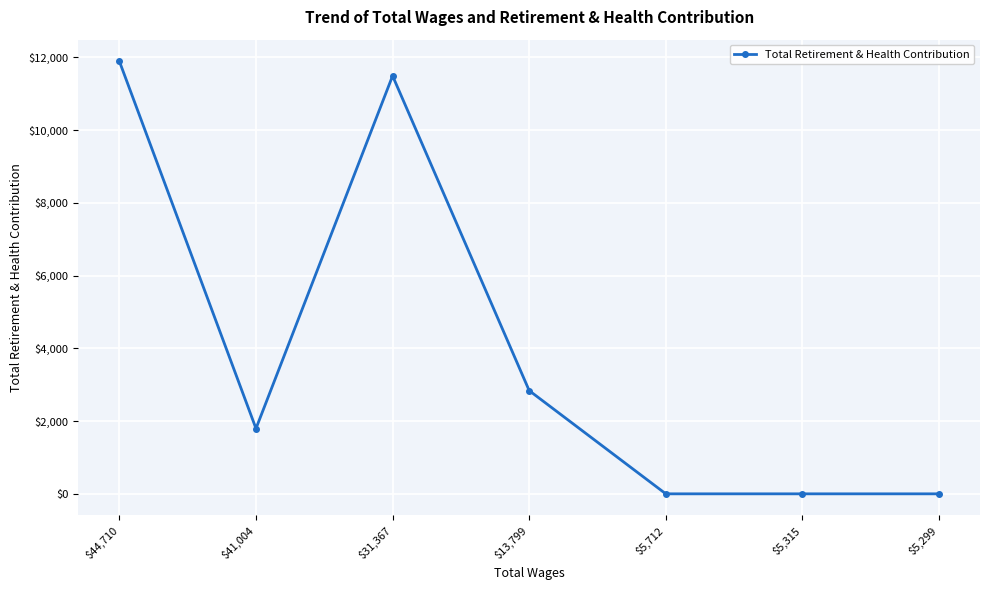

Reading left to right, list all the values displayed in this chart.

$44,710=11888	$41,004=1795	$31,367=11488	$13,799=2837	$5,712=0	$5,315=0	$5,299=0